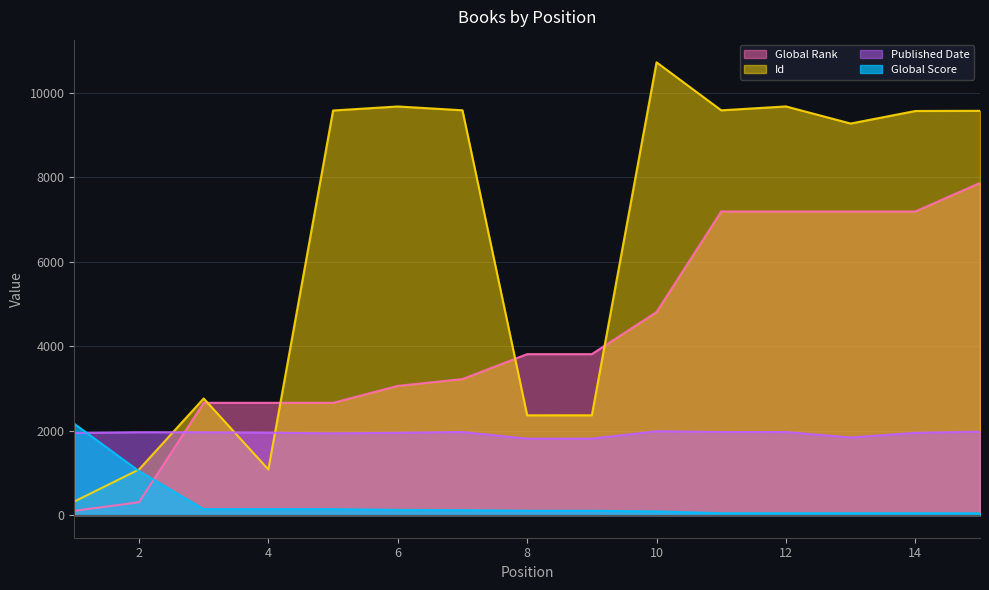

What is the greatest value displayed?

10724